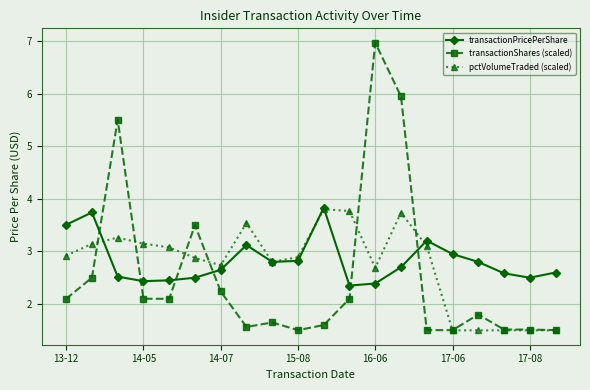

Which series has the largest range (max minus min)?

transactionShares (scaled)